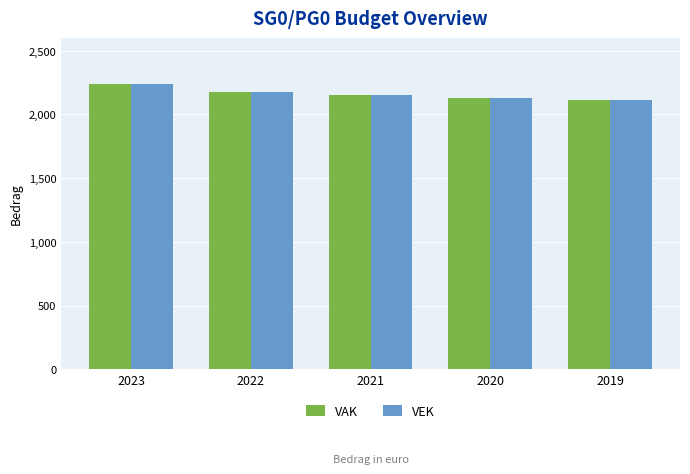

Is it true that VAK equals 2969 at 2020?

False